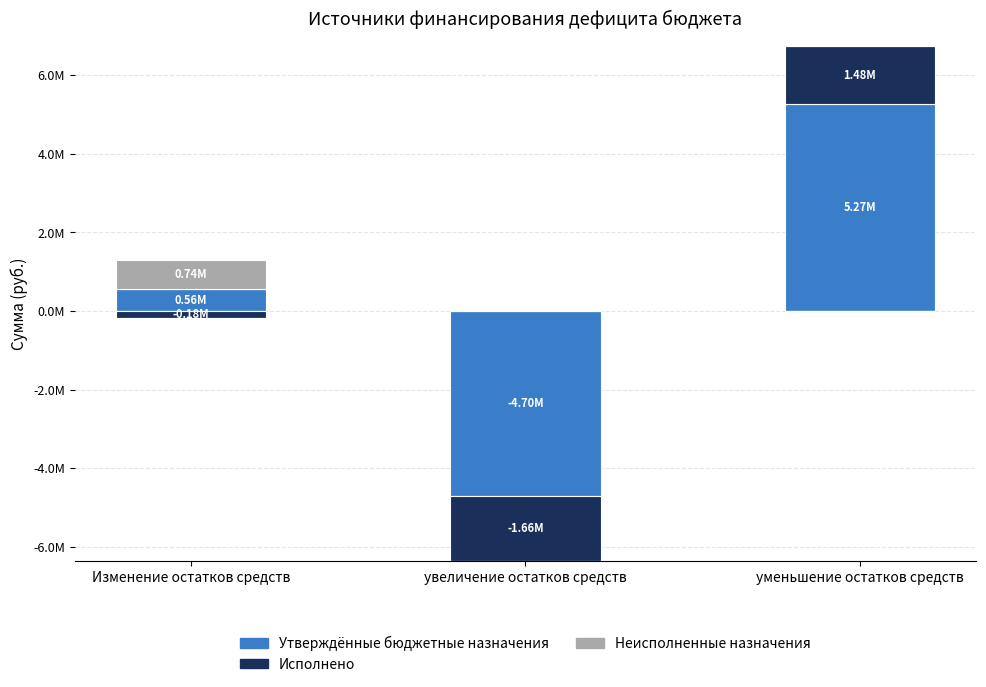

Between Изменение остатков средств and уменьшение остатков средств, which series saw the biggest shift?

Утверждённые бюджетные назначения